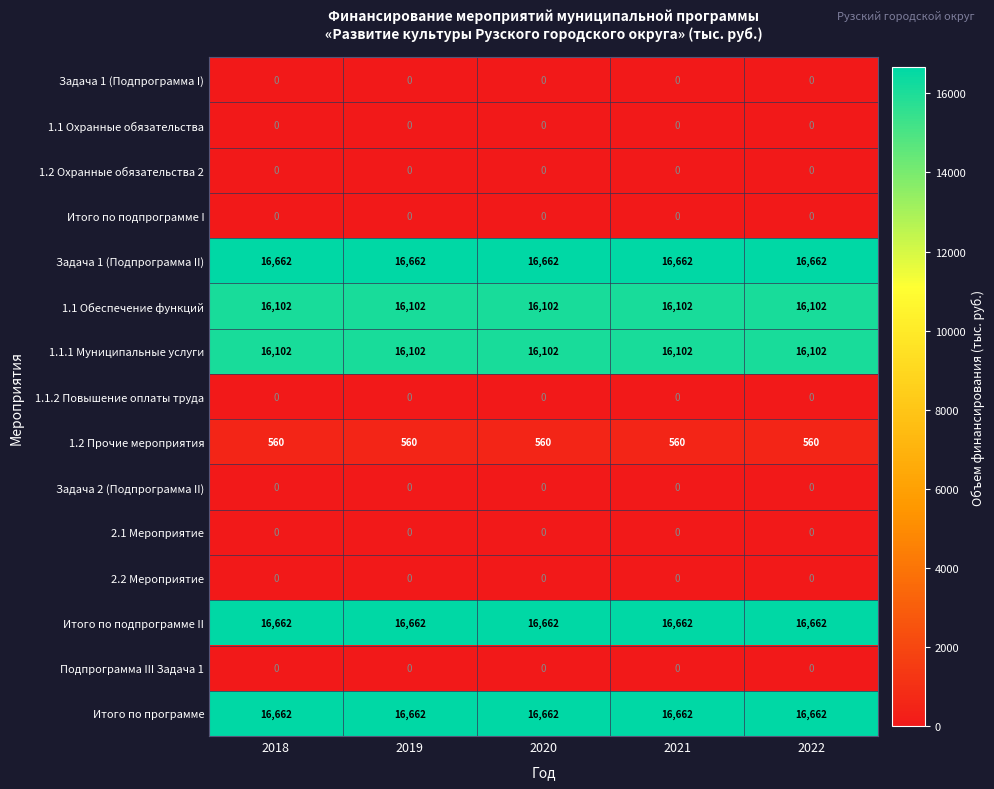

What is the average value of the 1.1.1 Муниципальные услуги series?

16102